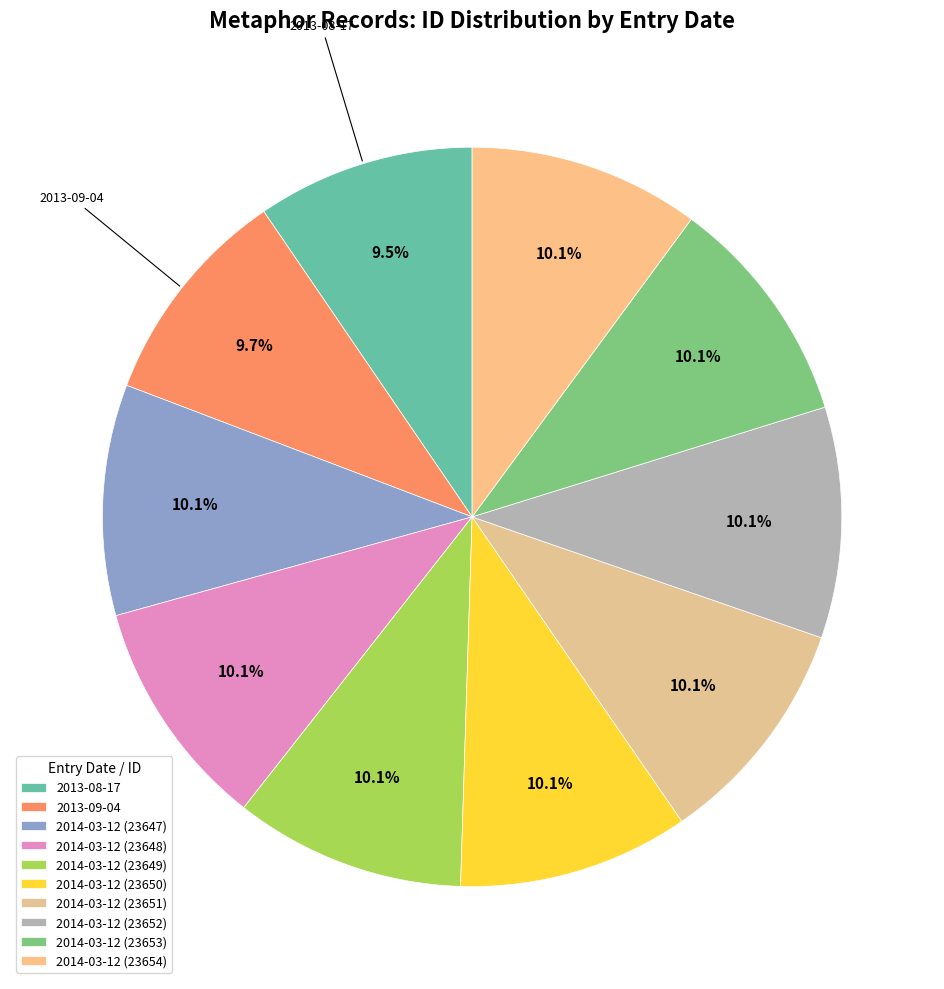

Count the number of slices in the pie.

10